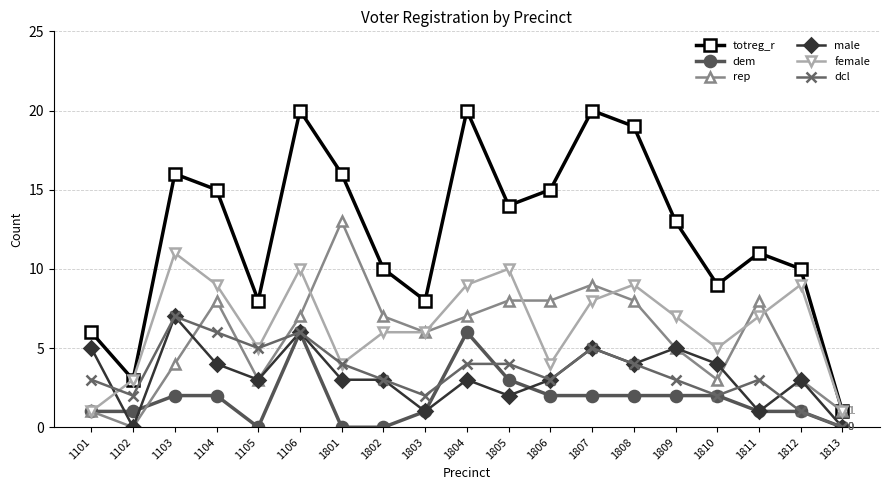

Where do female and dcl first cross each other?

1101 and 1102